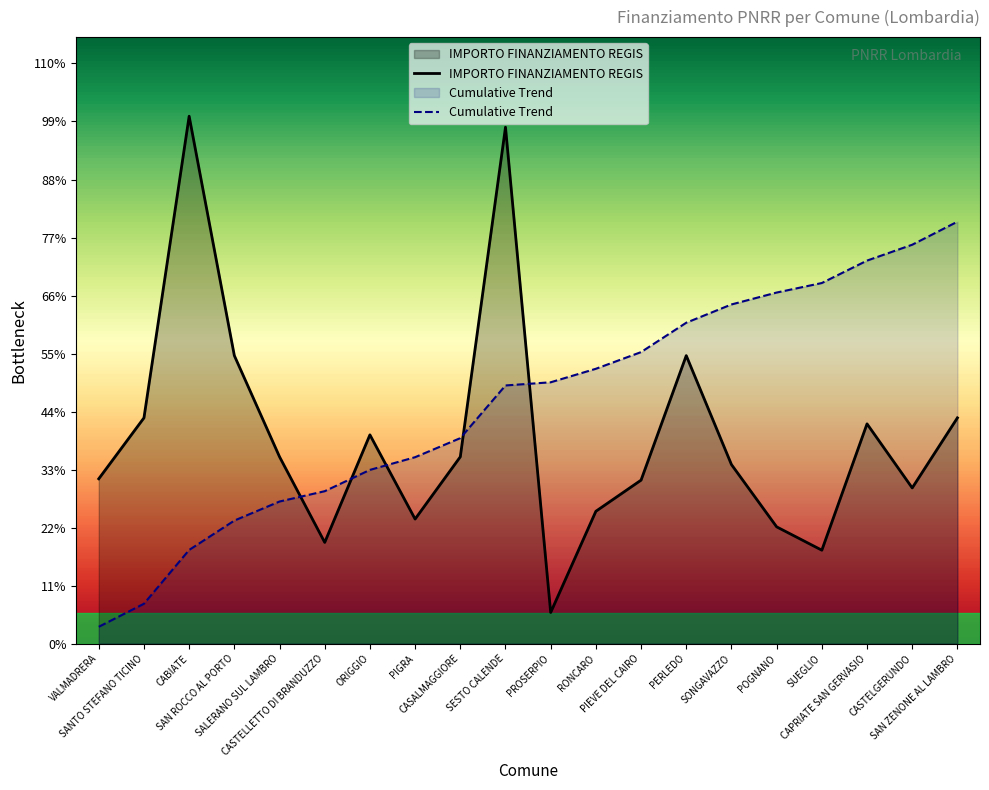

Between VALMADRERA and SANTO STEFANO TICINO, which is larger?

SANTO STEFANO TICINO